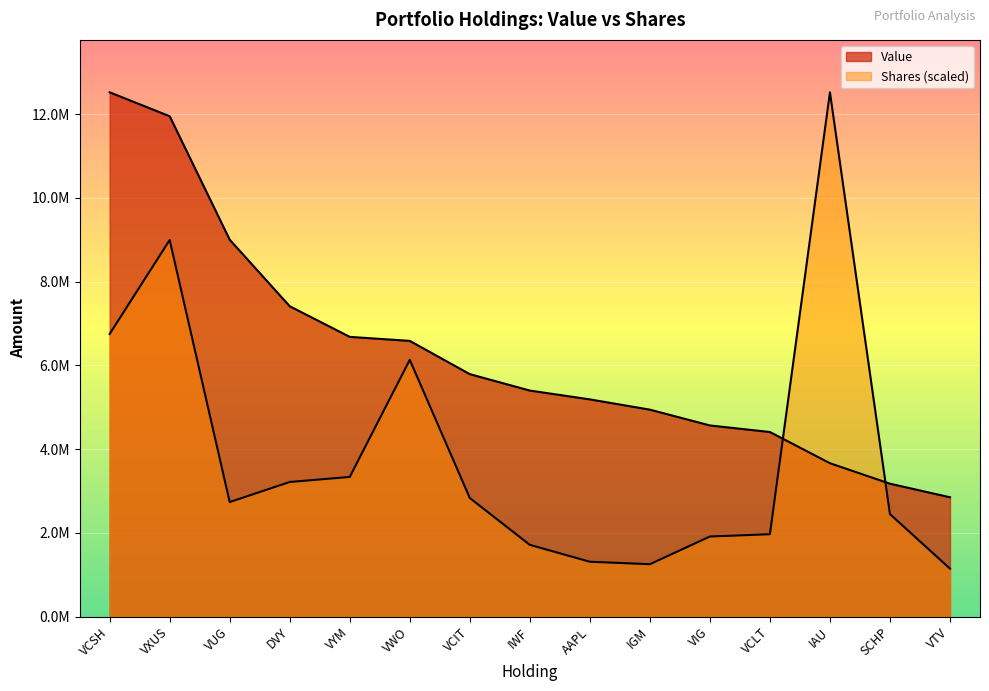

How many distinct data groups are displayed?

2